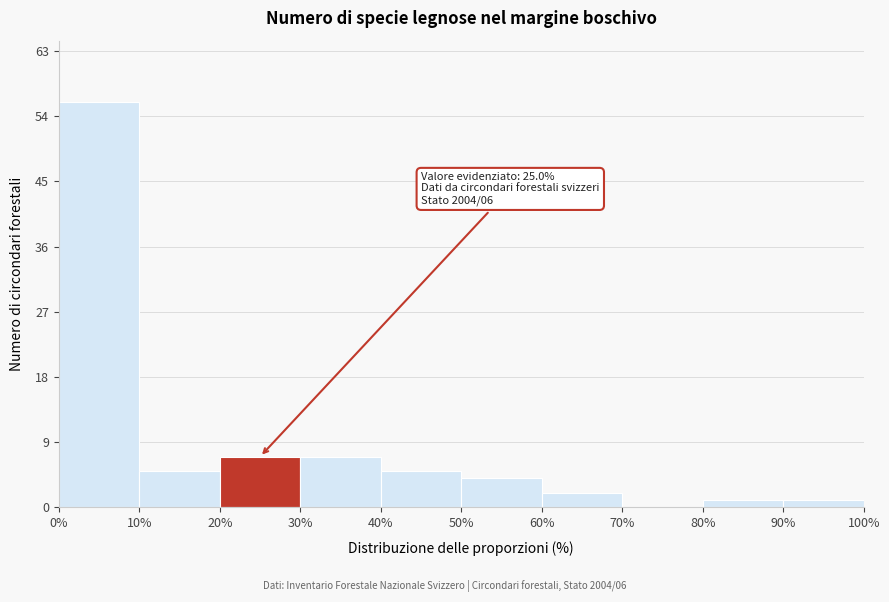

Over which range of the x-axis is the bar tallest?

0% to 10%